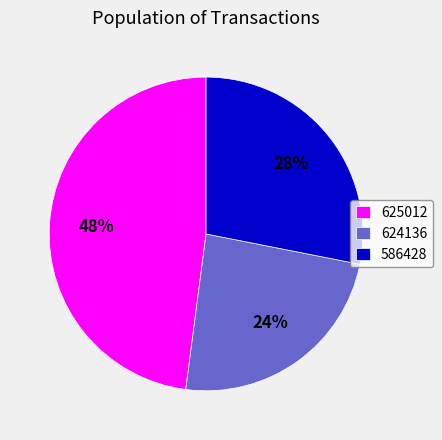

To the nearest percent, what percentage of the pie is 586428?

28%